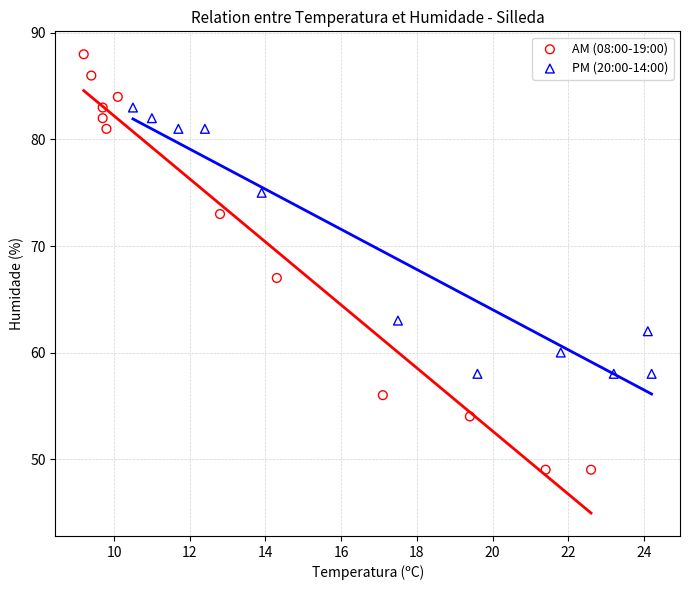

What are all the series names shown in the legend?

AM (08:00-19:00), PM (20:00-14:00)